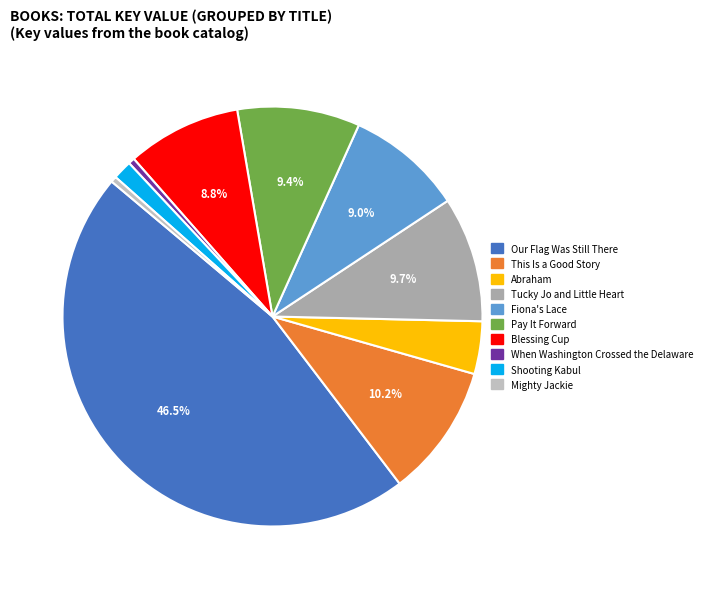

Does This Is a Good Story represent more than half of the total?

No